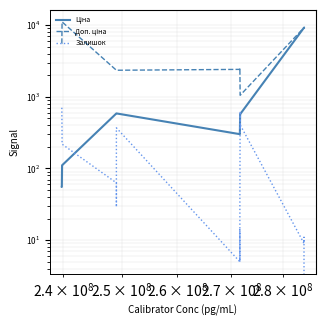

Rank the series by their average value, from lowest to highest.

Залишок, Ціна, Доп. ціна